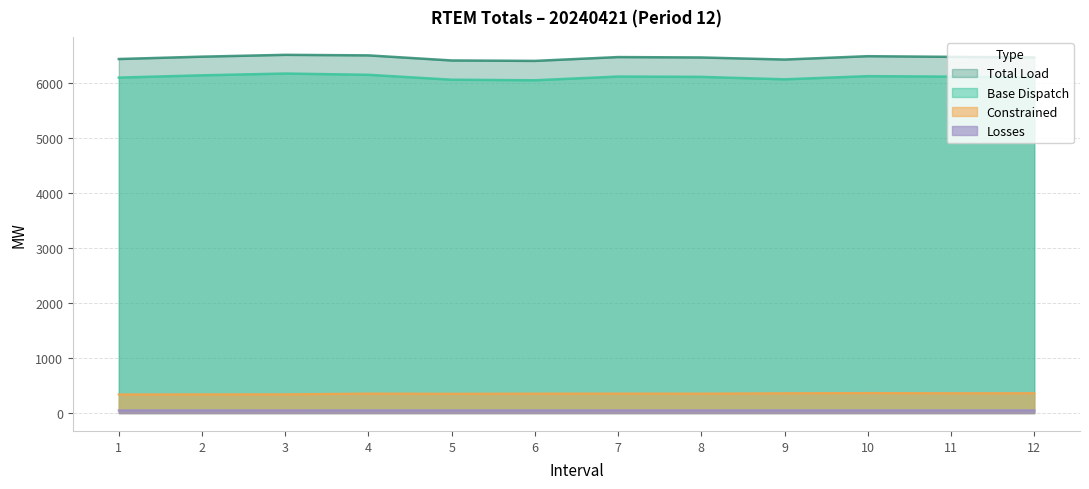

How many values in the Losses series exceed 48?

6